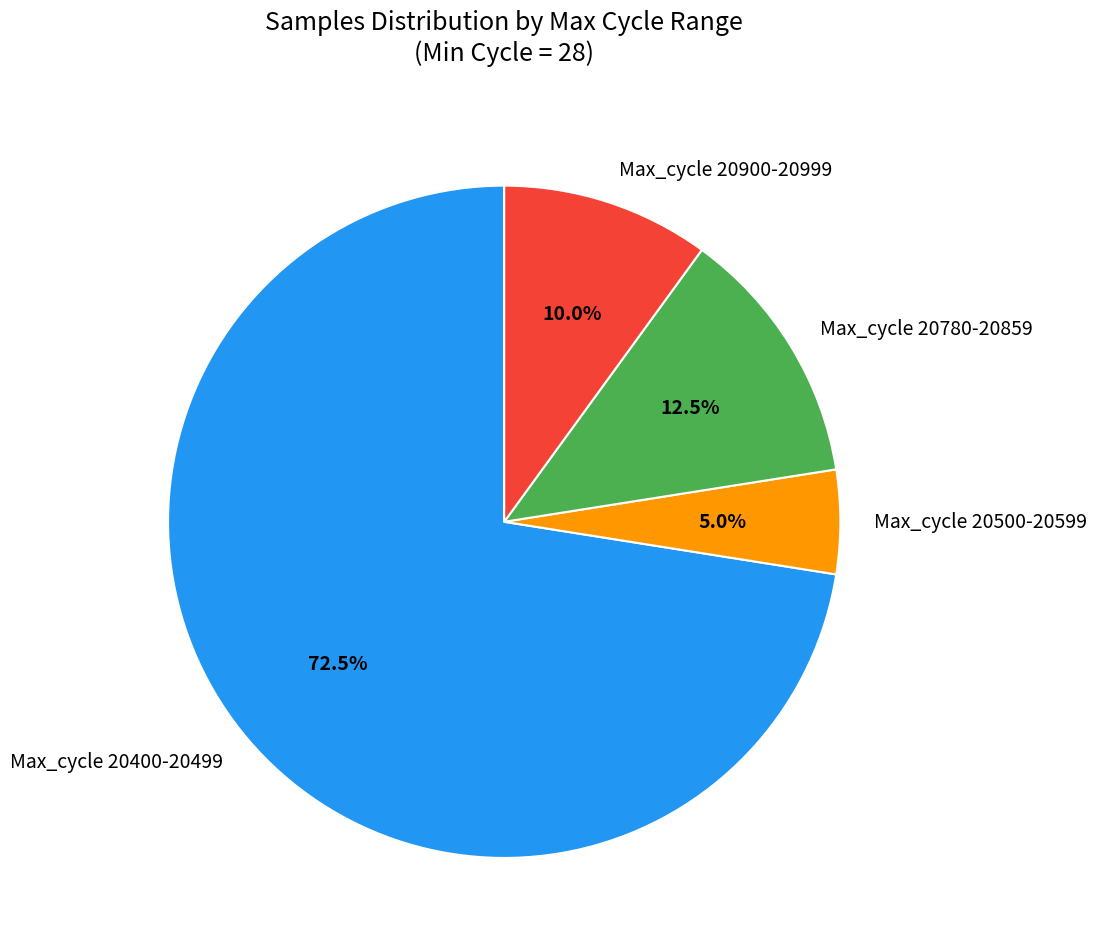

What is the majority slice?

Max_cycle 20400-20499